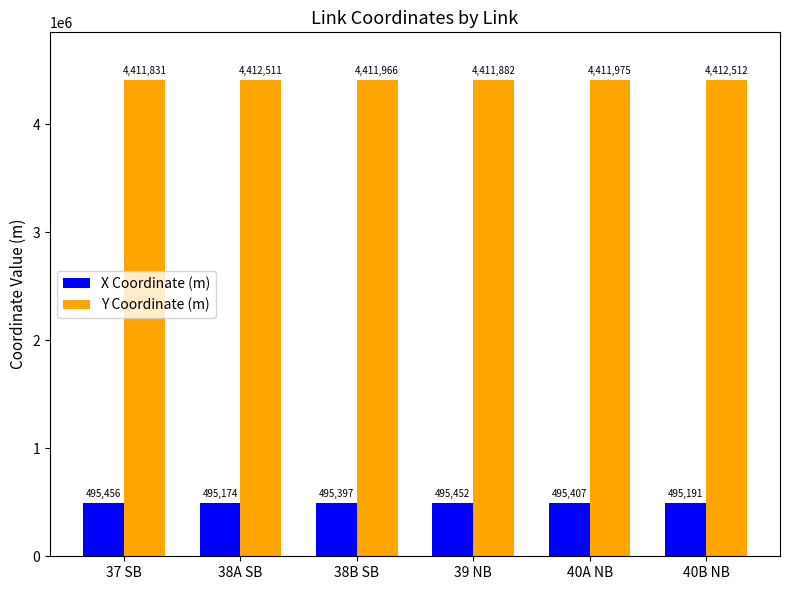

What is the difference between the highest and lowest values at 38B SB?

3916569.0